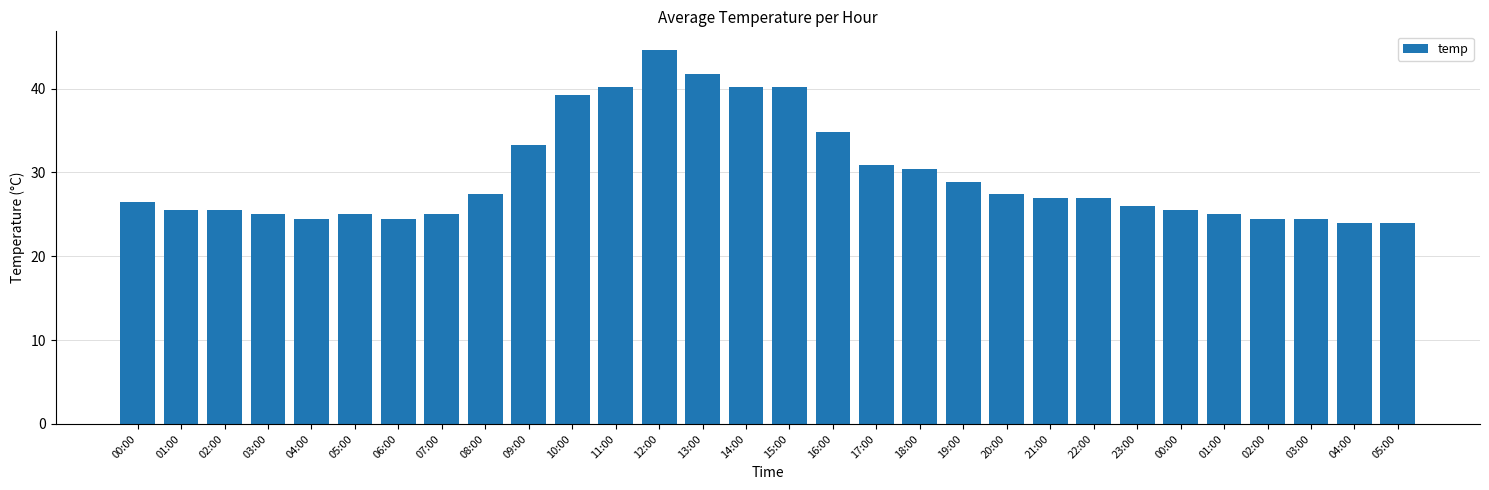

At which category does the chart reach its peak across all series?

12:00